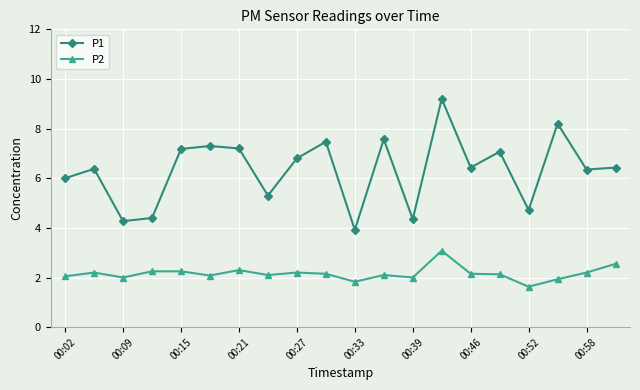

What is the value of the P1 point at the 9th from the left?

6.8